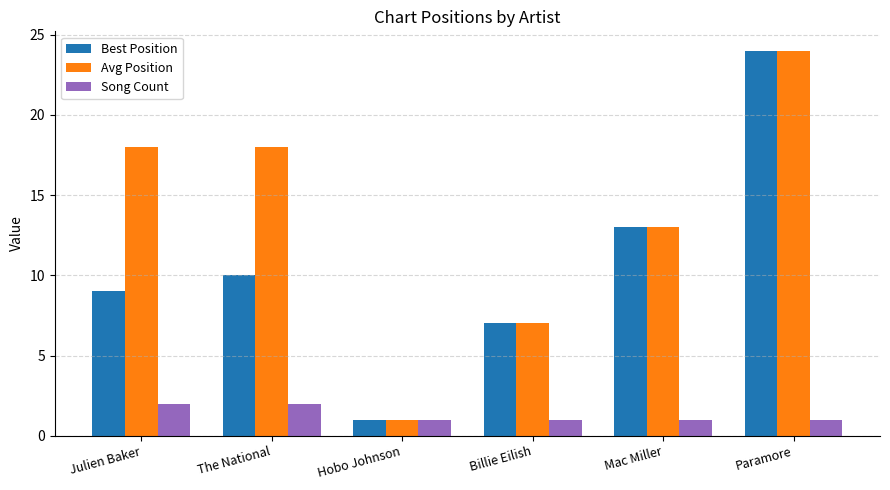

Between The National and Billie Eilish, which series saw the biggest shift?

Avg Position